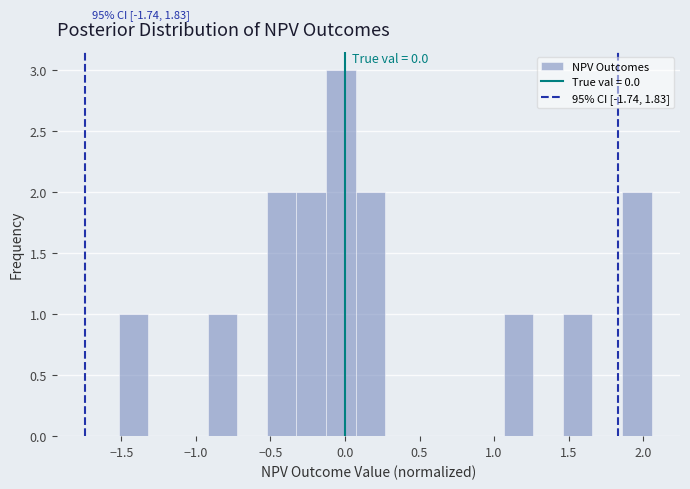

Around what value on the x-axis is the tallest bar? Give the approximate position of its centre, as read against the axis.

-0.05